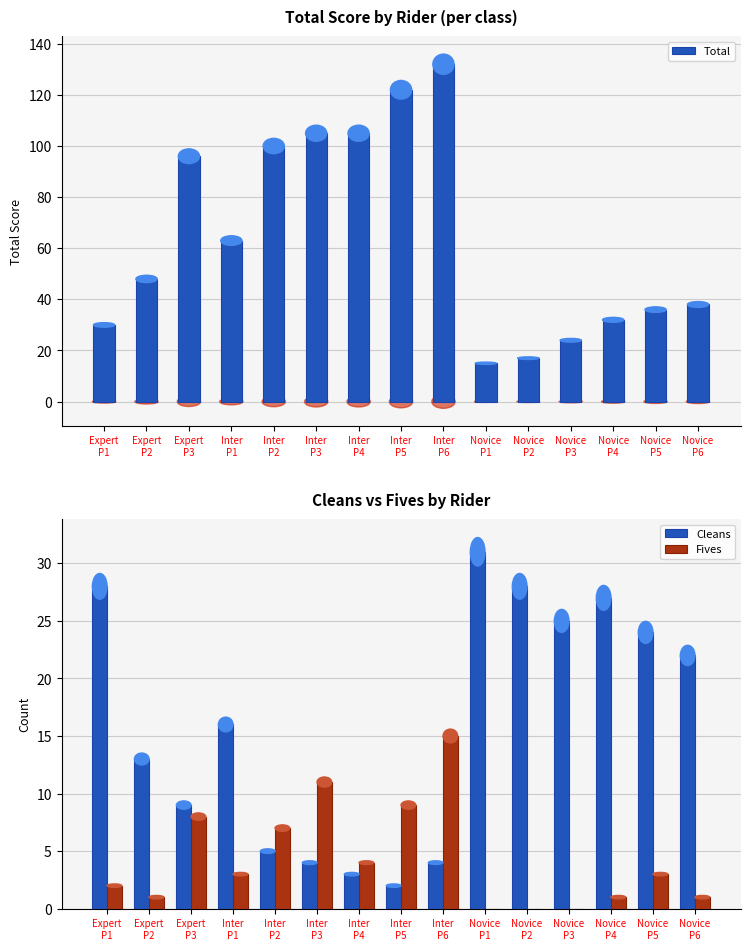

Where is Fives nearest to the value 7?

Inter
P2